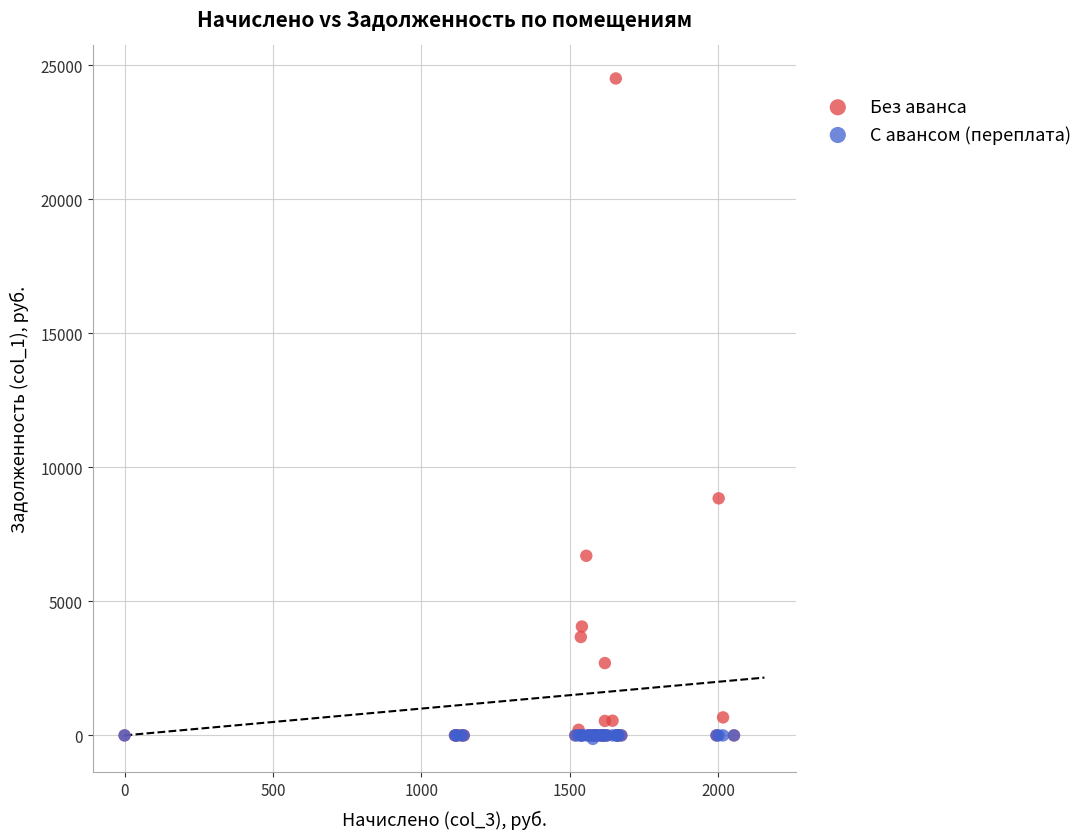

In the Без аванса series, what Y value is closest to 12254?

8844.0